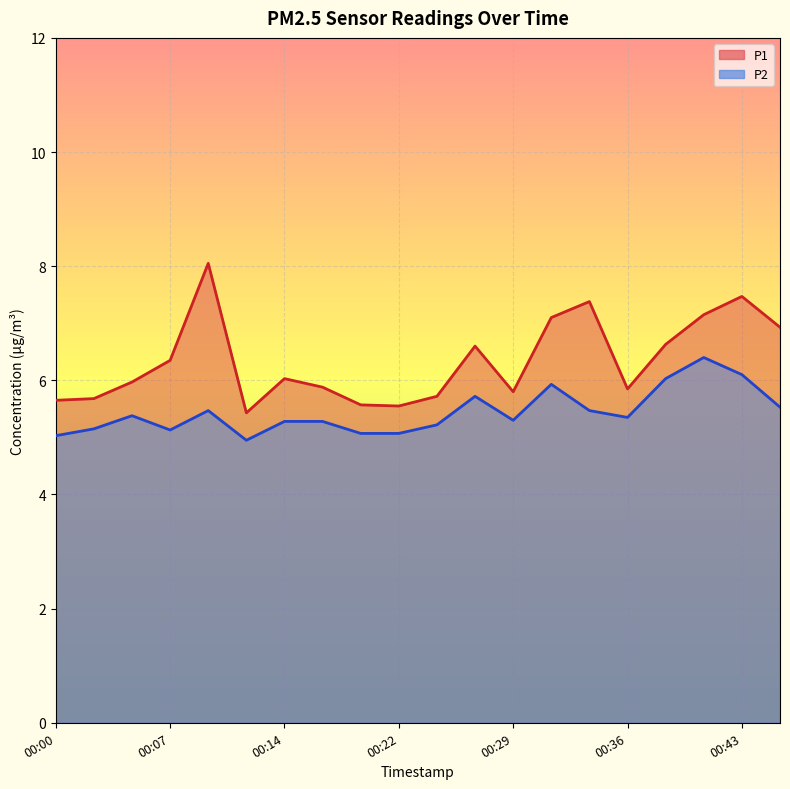

The value of P1 at 00:31 is 12.5. True or false?

False